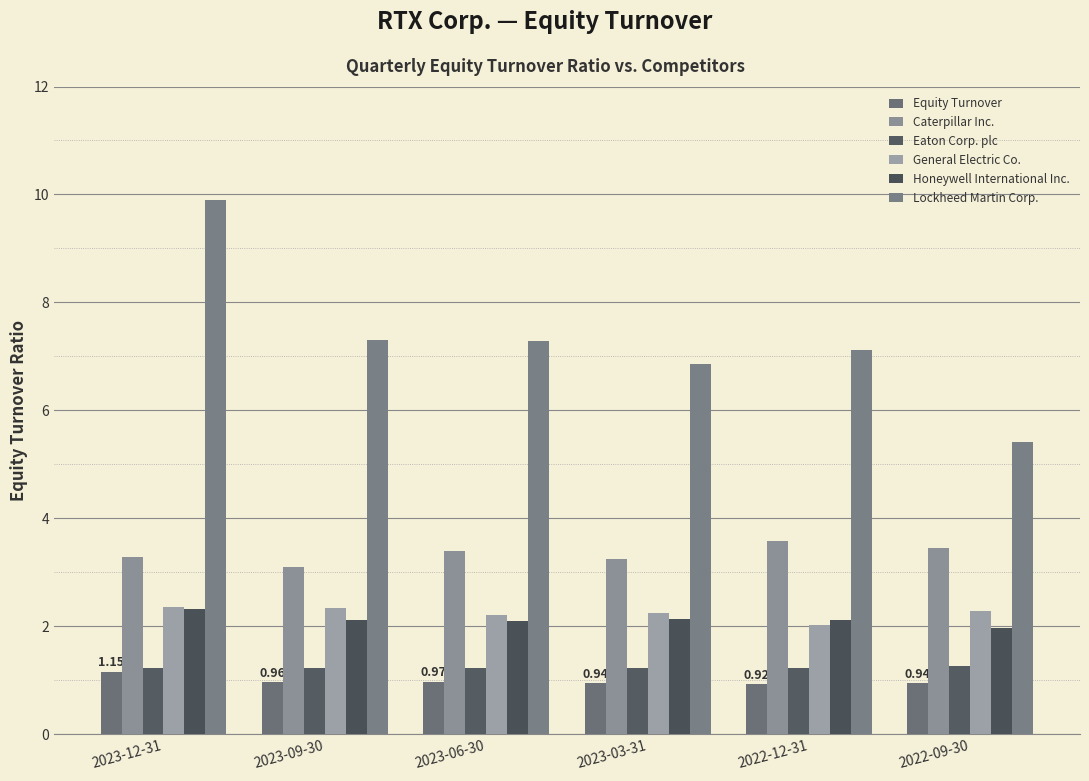

What is the difference between the maximum and second lowest values in the Equity Turnover series?

0.2